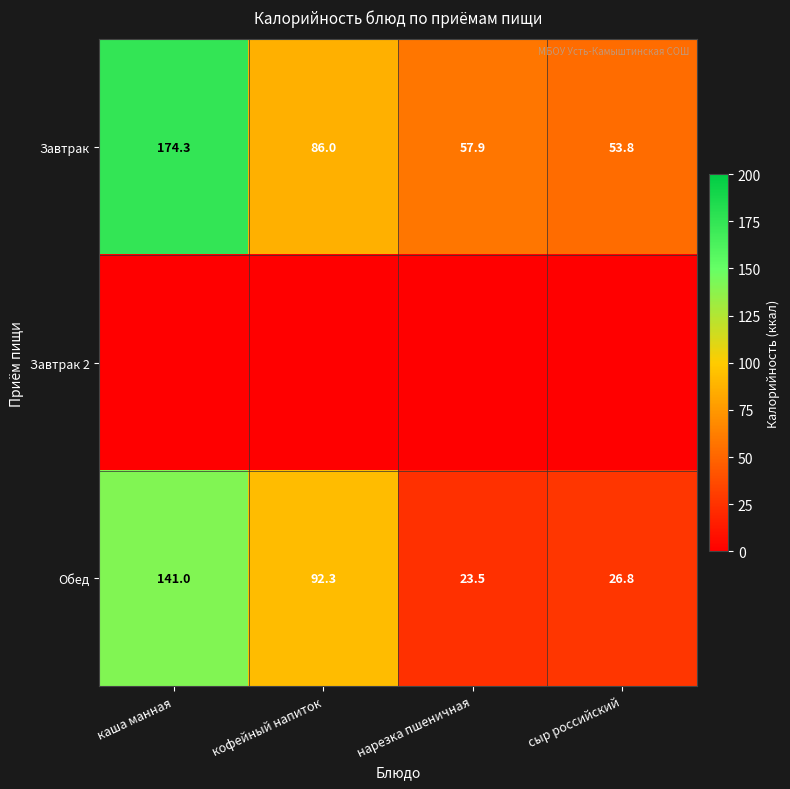

The value of Обед at сыр российский is 6.5. True or false?

False